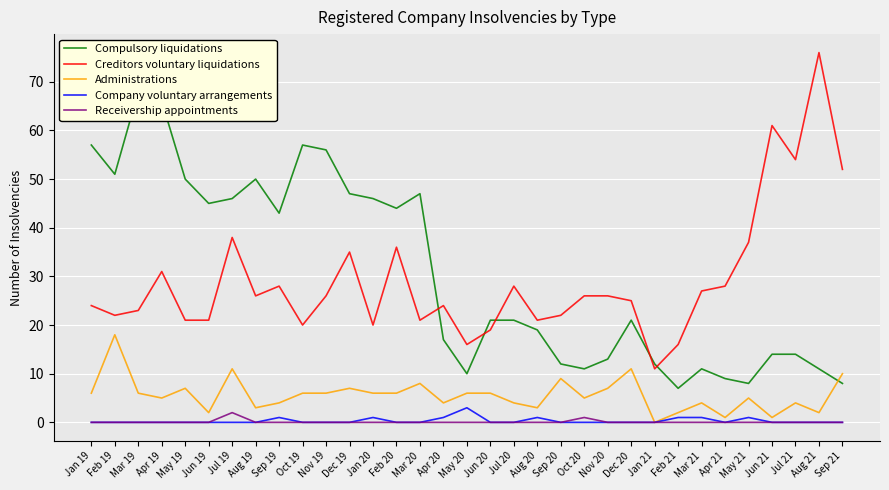

Which series has the largest range (max minus min)?

Creditors voluntary liquidations